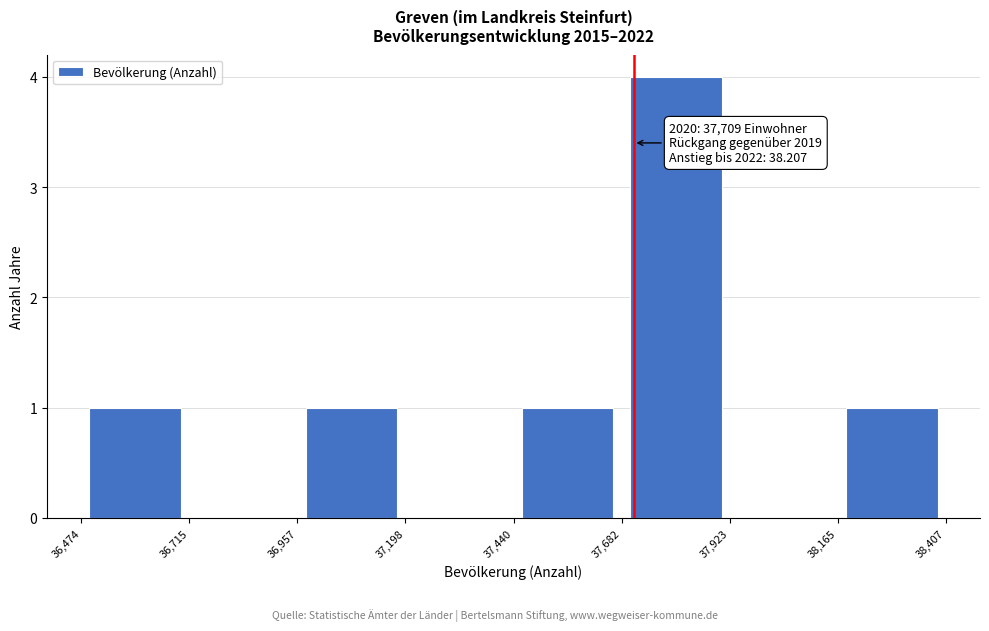

Which range on the x-axis has the tallest bar?

37,682 to 37,923